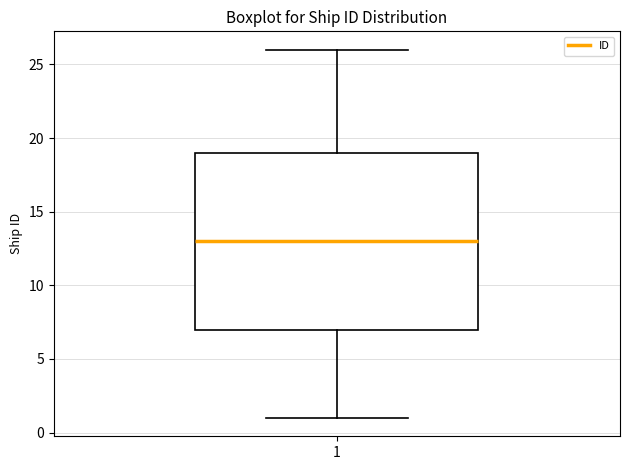

Transcribe this box plot: give where the median line is, the range the box spans, and where the two whiskers end, as read against the y-axis. The values are not printed on the chart, so give them approximately, as read against the axis.

median 13, box 7 to 19, whiskers 1 to 26